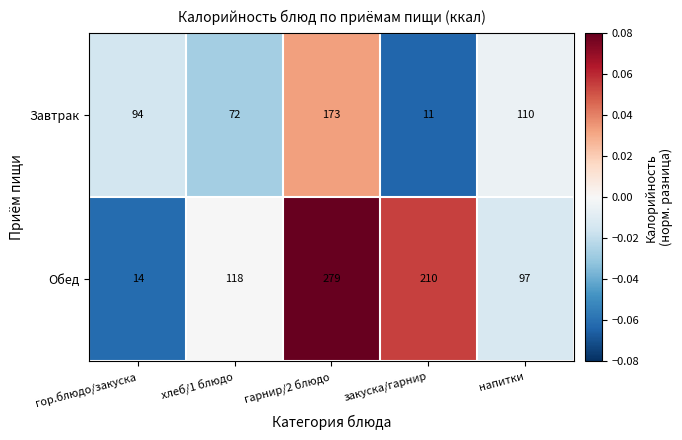

Between гор.блюдо/закуска and закуска/гарнир, which series saw the biggest shift?

Обед